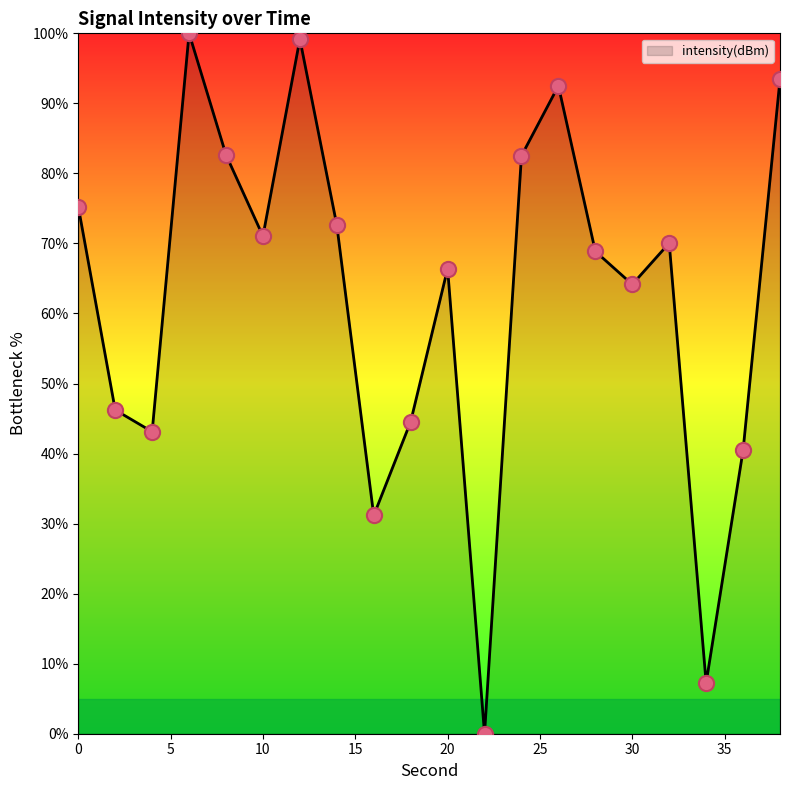

What is the maximum value shown in the chart?

100.0